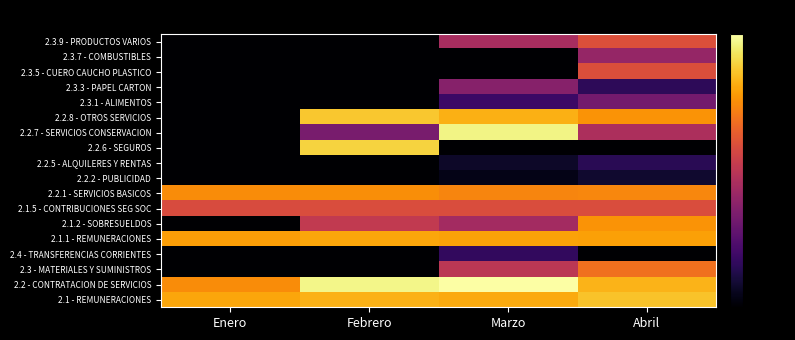

Reading right to left, extract all data points from this chart.

2.1 - REMUNERACIONES: Abril=-11.0	Marzo=-15.0	Febrero=-14.1	Enero=-15.7
2.2 - CONTRATACION DE SERVICIOS: Abril=-13.6	Marzo=0.0	Febrero=-2.2	Enero=-20.0
2.3 - MATERIALES Y SUMINISTROS: Abril=-25.3	Marzo=-39.9	Febrero=-80.0	Enero=-80.0
2.4 - TRANSFERENCIAS CORRIENTES: Abril=-80.0	Marzo=-66.6	Febrero=-80.0	Enero=-80.0
2.1.1 - REMUNERACIONES: Abril=-16.7	Marzo=-16.5	Febrero=-15.7	Enero=-16.9
2.1.2 - SOBRESUELDOS: Abril=-18.9	Marzo=-44.7	Febrero=-38.6	Enero=-80.0
2.1.5 - CONTRIBUCIONES SEG SOC: Abril=-33.0	Marzo=-33.0	Febrero=-33.0	Enero=-33.3
2.2.1 - SERVICIOS BASICOS: Abril=-21.2	Marzo=-21.5	Febrero=-20.0	Enero=-20.0
2.2.2 - PUBLICIDAD: Abril=-73.2	Marzo=-76.7	Febrero=-80.0	Enero=-80.0
2.2.5 - ALQUILERES Y RENTAS: Abril=-68.3	Marzo=-74.3	Febrero=-80.0	Enero=-80.0
2.2.6 - SEGUROS: Abril=-80.0	Marzo=-80.0	Febrero=-8.7	Enero=-80.0
2.2.7 - SERVICIOS CONSERVACION: Abril=-42.9	Marzo=-2.8	Febrero=-53.2	Enero=-80.0
2.2.8 - OTROS SERVICIOS: Abril=-18.8	Marzo=-14.3	Febrero=-10.3	Enero=-80.0
2.3.1 - ALIMENTOS: Abril=-54.1	Marzo=-64.8	Febrero=-80.0	Enero=-80.0
2.3.3 - PAPEL CARTON: Abril=-67.6	Marzo=-50.5	Febrero=-80.0	Enero=-80.0
2.3.5 - CUERO CAUCHO PLASTICO: Abril=-32.6	Marzo=-80.0	Febrero=-80.0	Enero=-80.0
2.3.7 - COMBUSTIBLES: Abril=-47.6	Marzo=-80.0	Febrero=-80.0	Enero=-80.0
2.3.9 - PRODUCTOS VARIOS: Abril=-32.5	Marzo=-43.8	Febrero=-80.0	Enero=-80.0